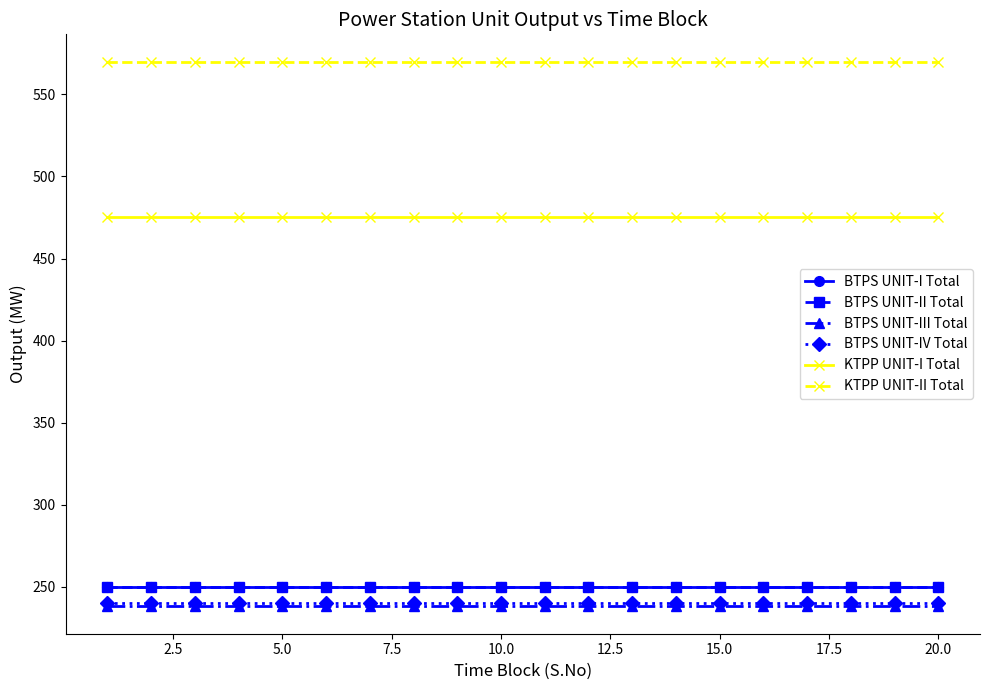

What is the maximum value for KTPP UNIT-I Total?

475